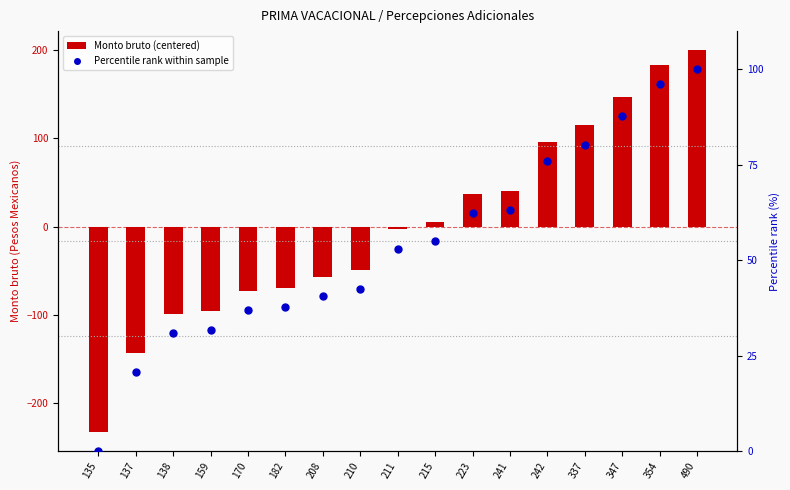

Which series has the largest total across all categories?

Percentile rank within sample